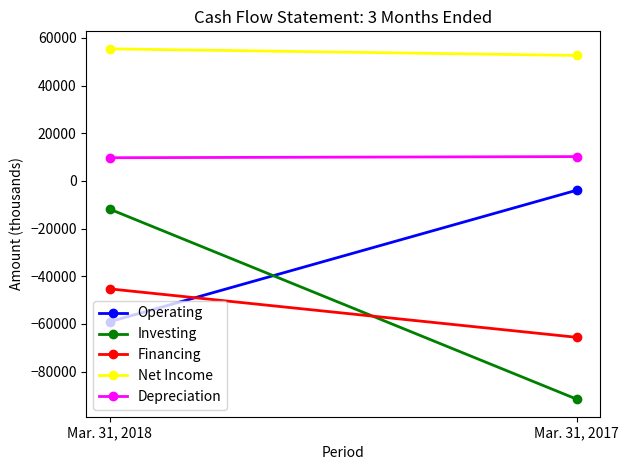

What is the difference between the Operating values at Mar. 31, 2017 and Mar. 31, 2018?

55182